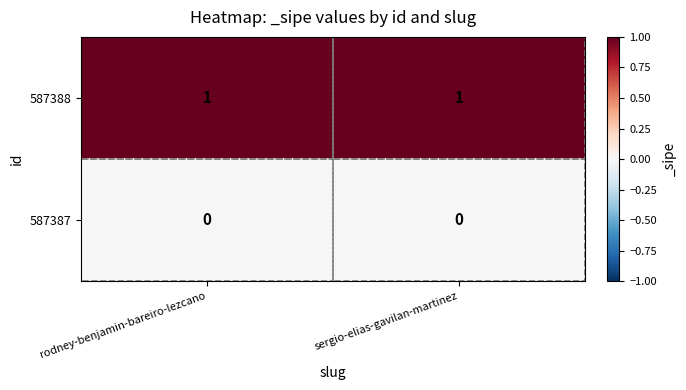

Rank the series by their maximum value, from lowest to highest.

587387, 587388